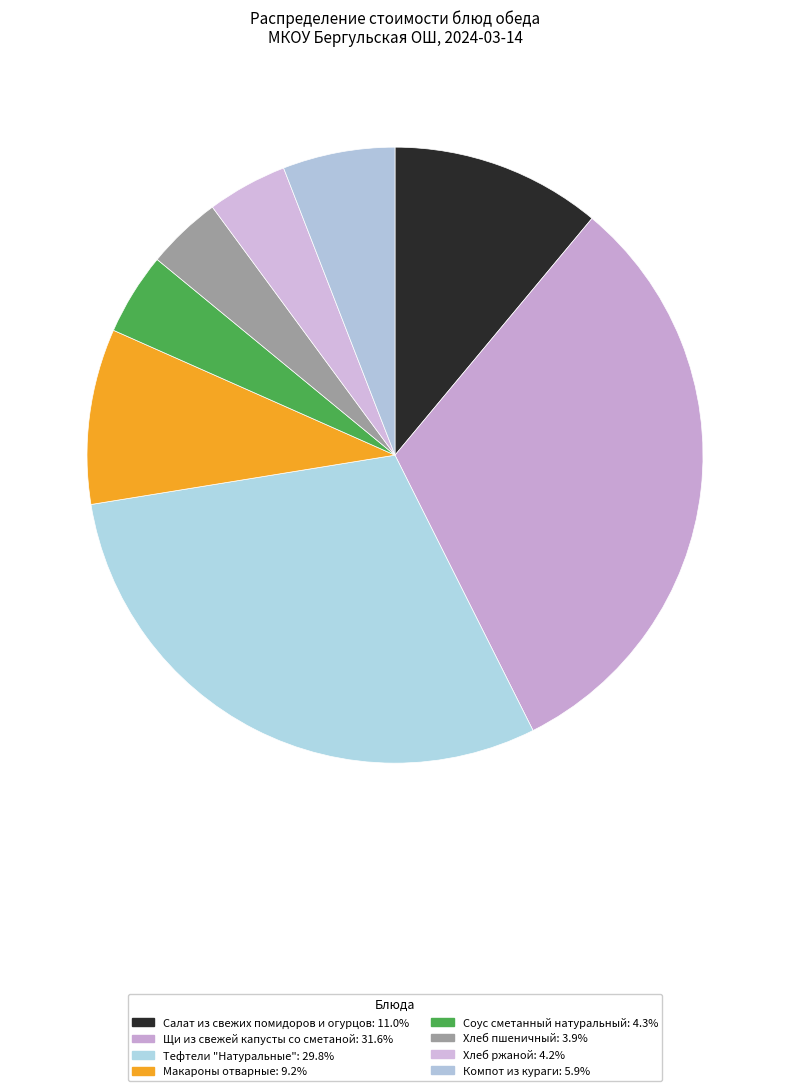

True or false: Хлеб пшеничный accounts for 4% of the total.

True